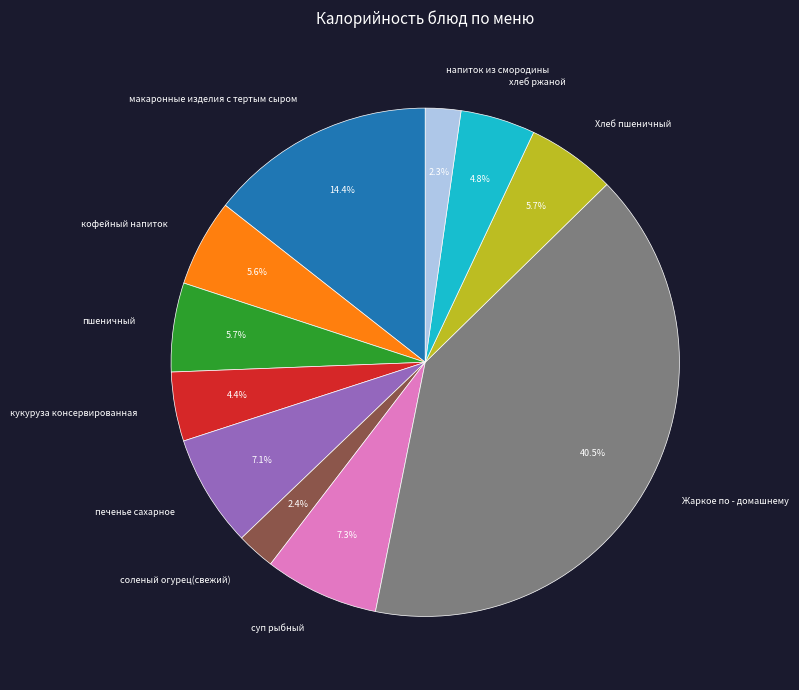

Which has a higher value, суп рыбный or кофейный напиток?

суп рыбный